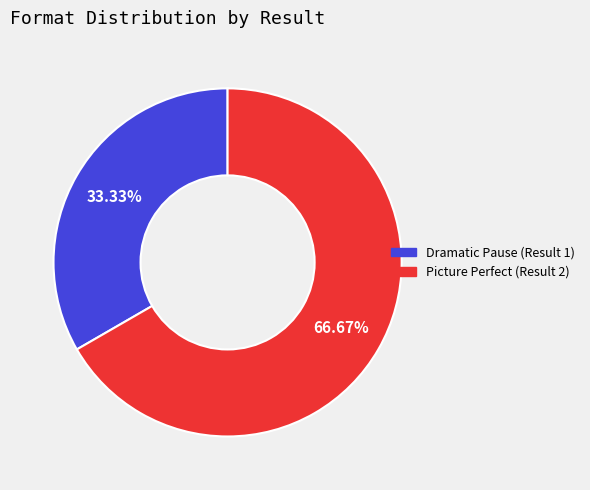

How many segments does this pie chart have?

2